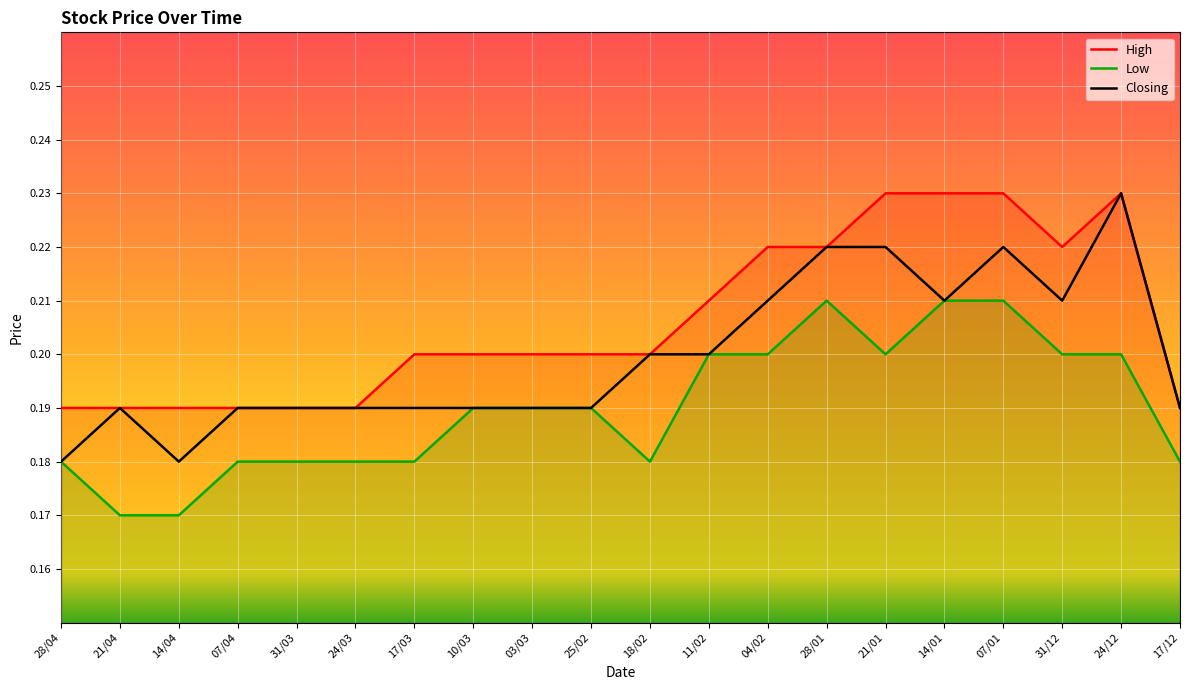

At how many categories does at least one series exceed 0?

20